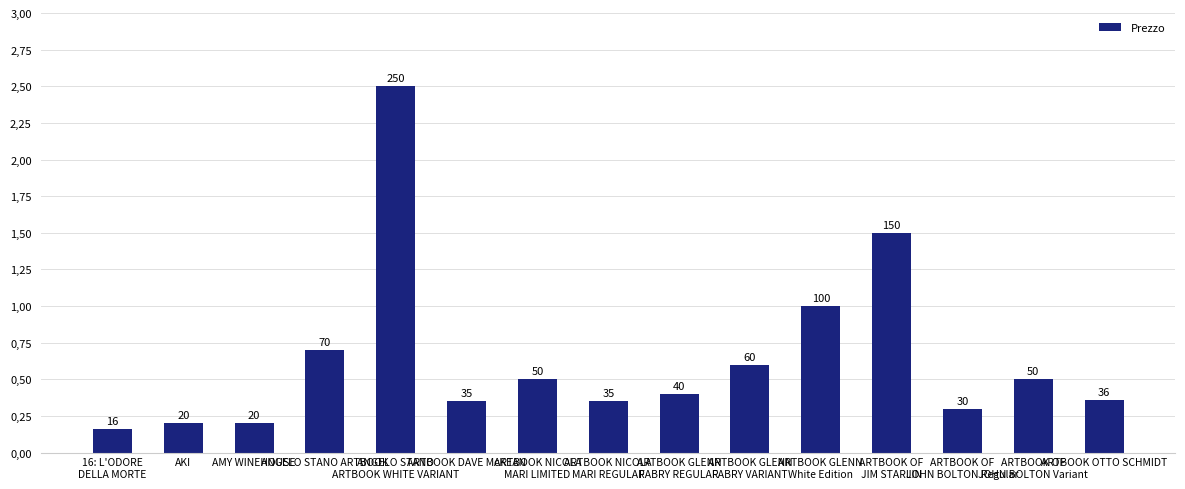

Which category has the lowest value across all series?

16: L'ODORE
DELLA MORTE